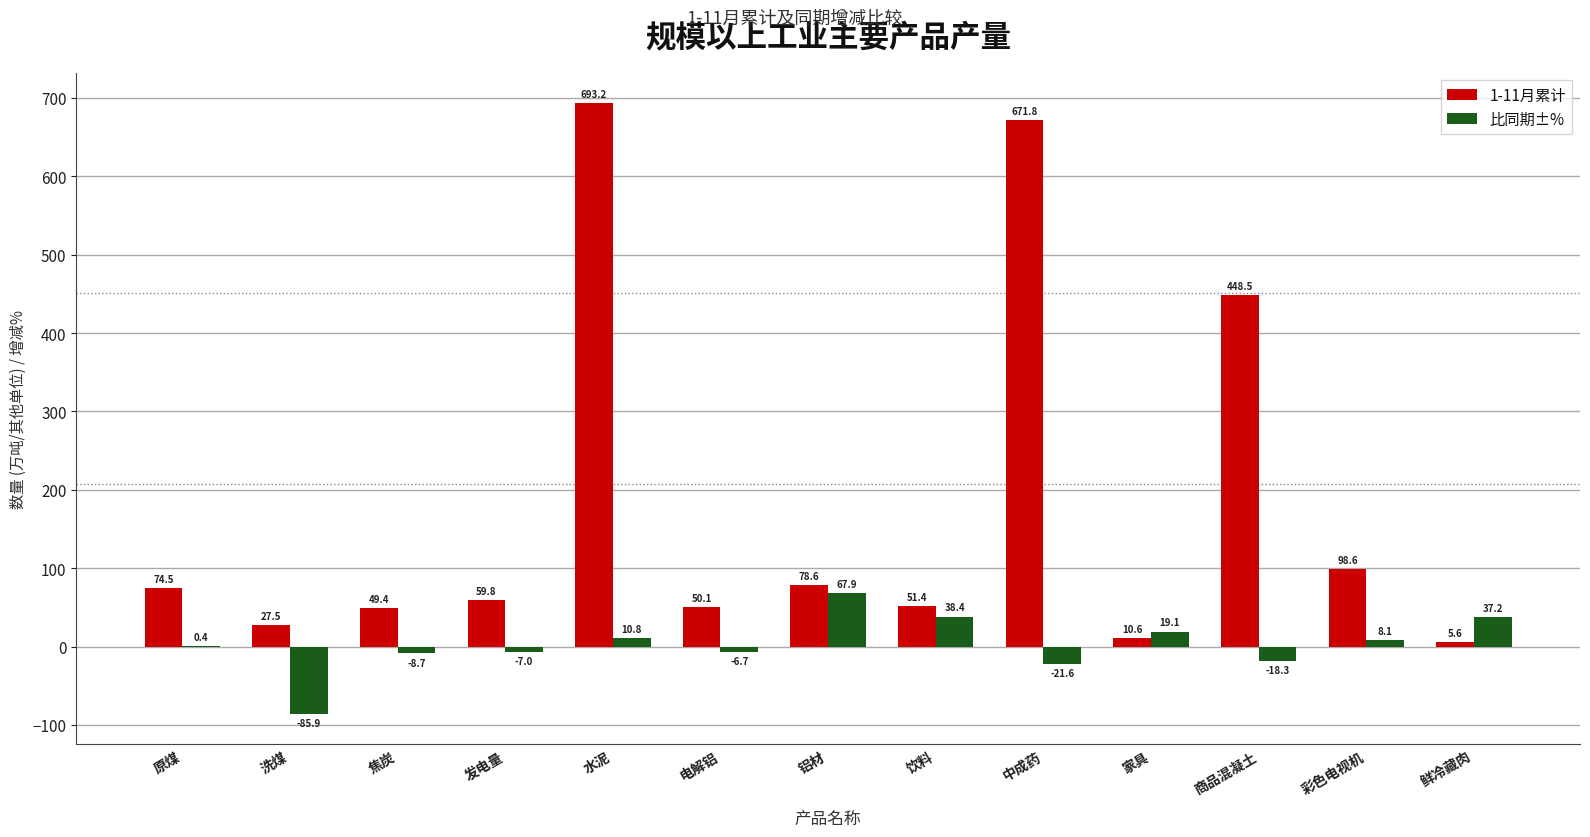

The value of 1-11月累计 at 原煤 is 74.5. True or false?

True